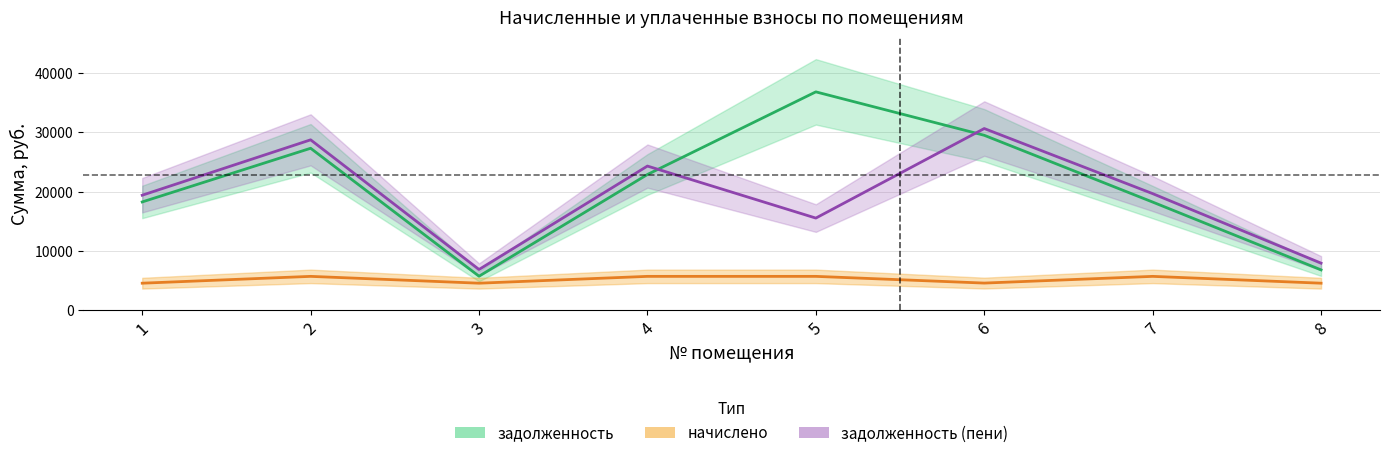

True or false: задолженность_пени has a value of 8397.4 at 6.

False